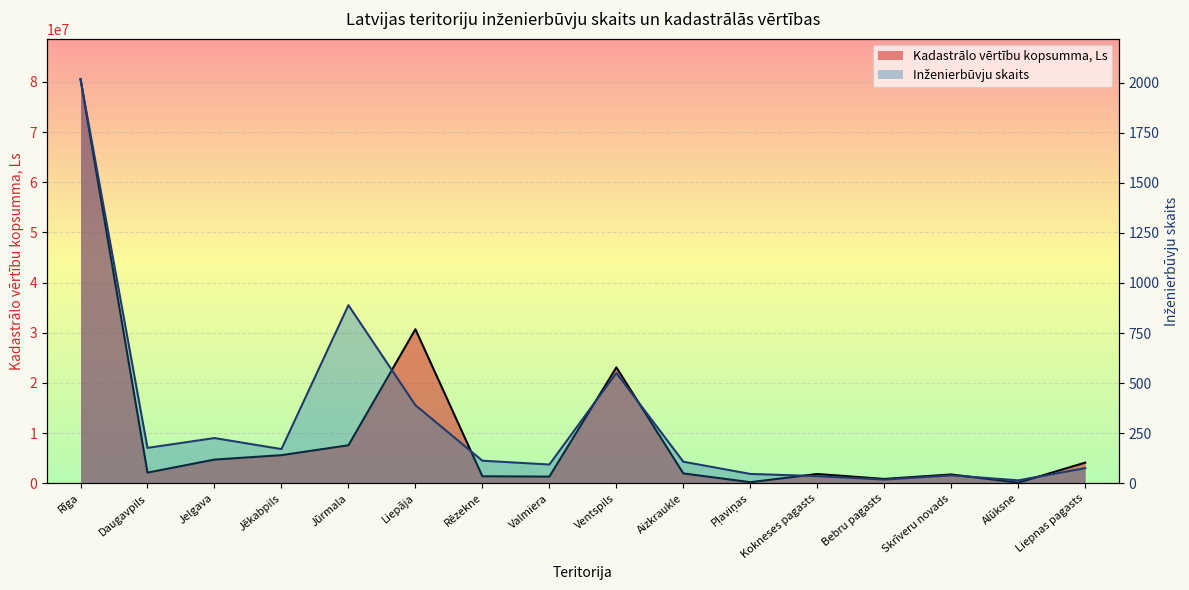

Which category has the lowest value in the Kadastrālo vērtību kopsumma, Ls series?

Alūksne